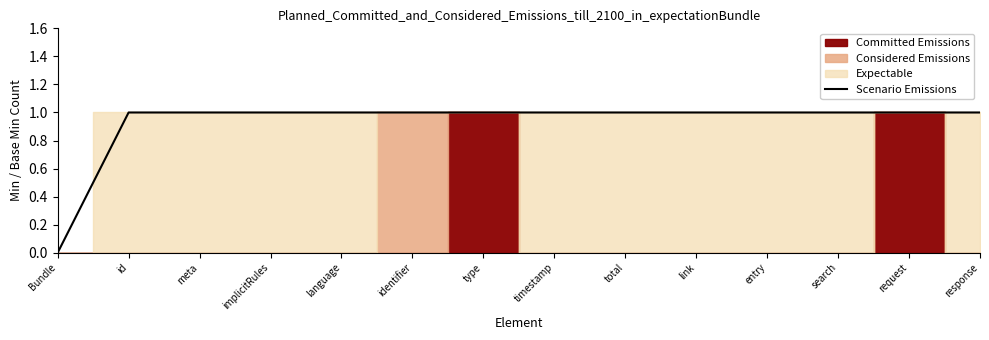

True or false: there are more than 2 points higher than both neighbors.

False